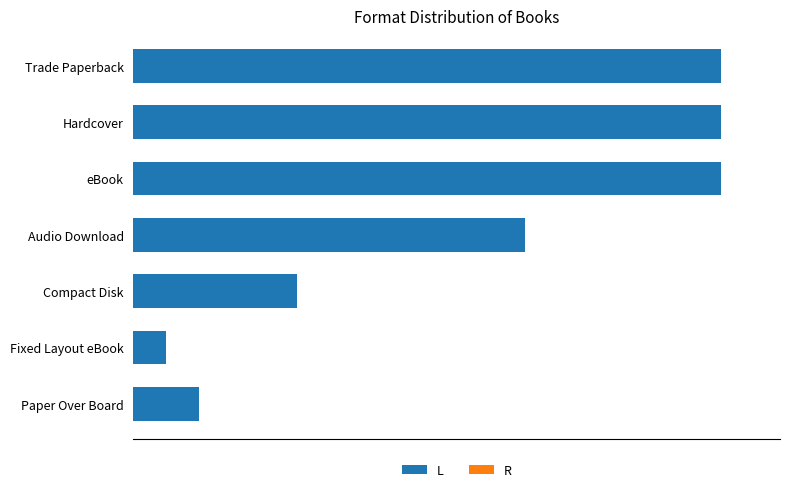

Does the chart contain any negative values?

No